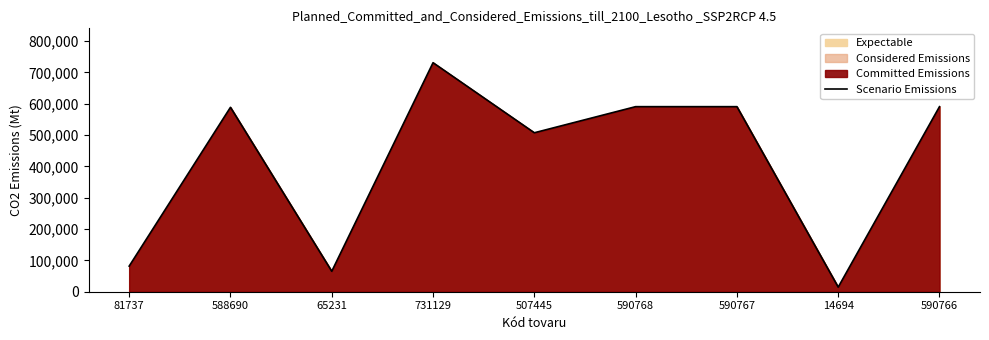

List the labels in order of value, largest first.

731129, 590768, 590767, 590766, 588690, 507445, 81737, 65231, 14694